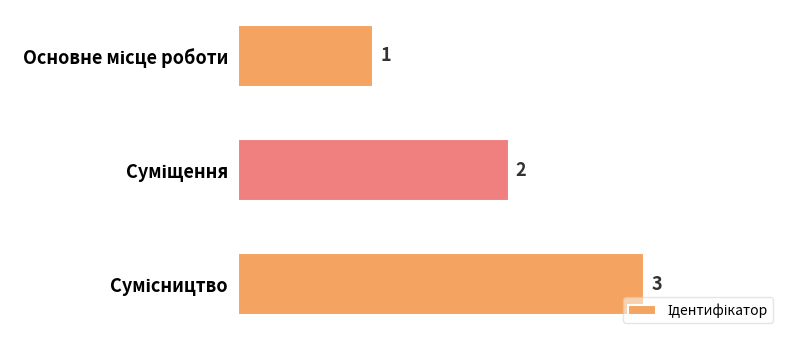

What is the value of the 2nd bar from the top?

2